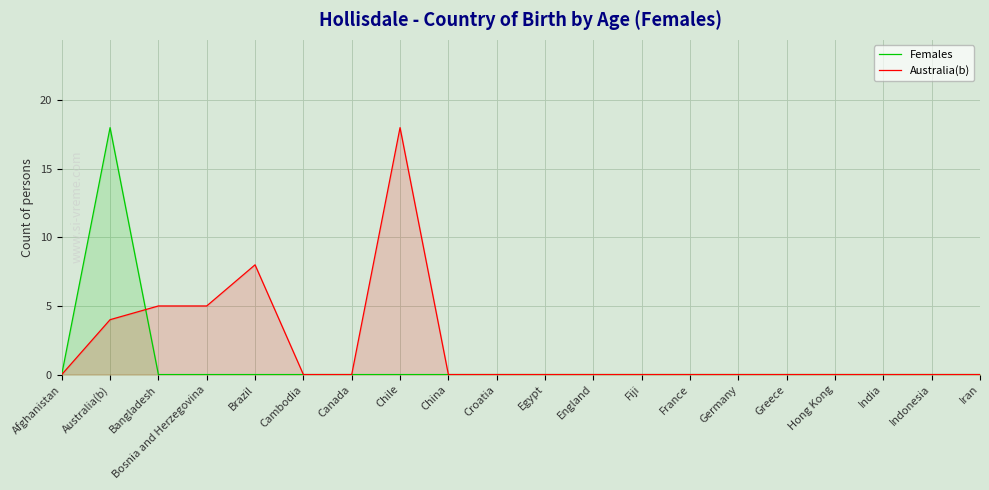

Which series has the largest range (max minus min)?

Females